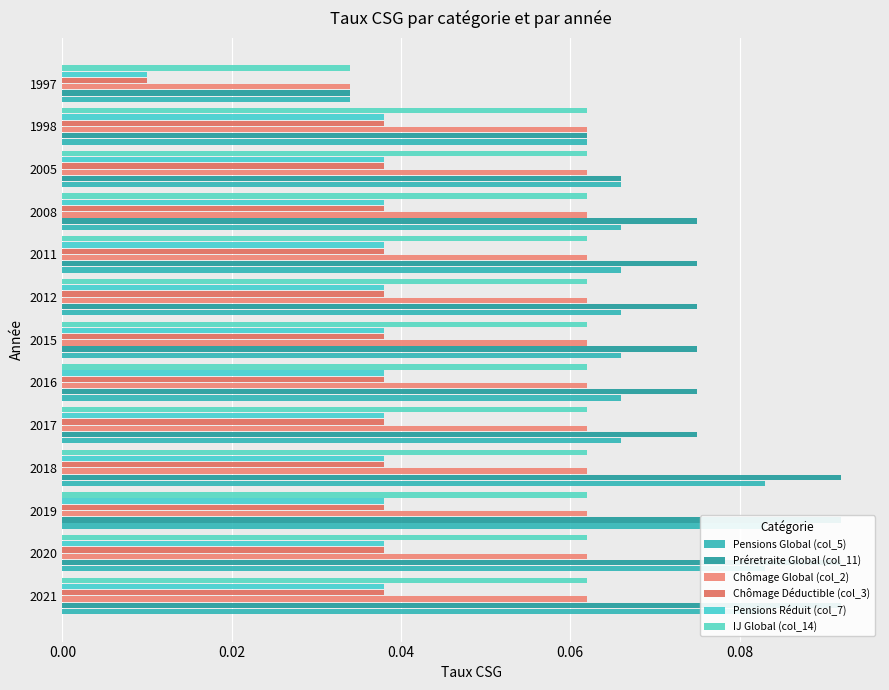

Does the chart contain stacked bars?

No